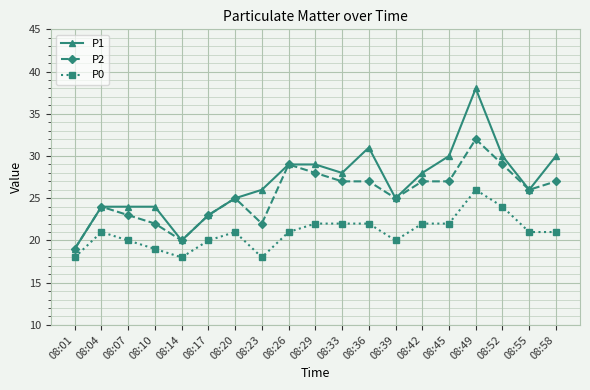

List the series in order of their overall mean, lowest first.

P0, P2, P1